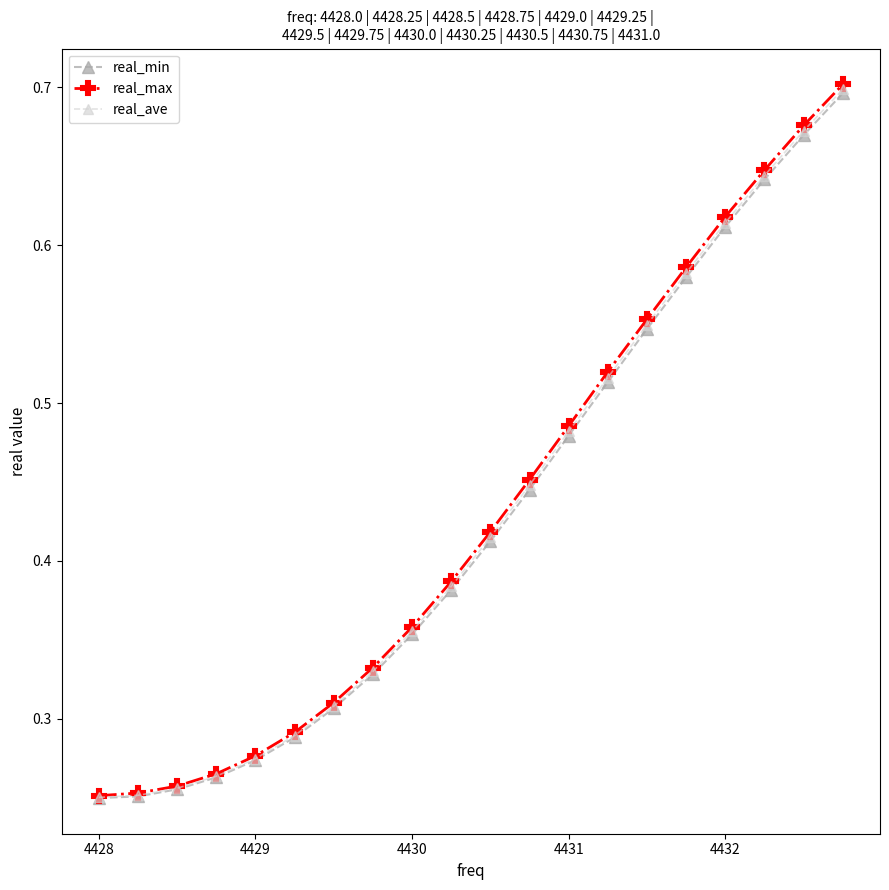

Count the real_max values in the range 0 to 1.

20